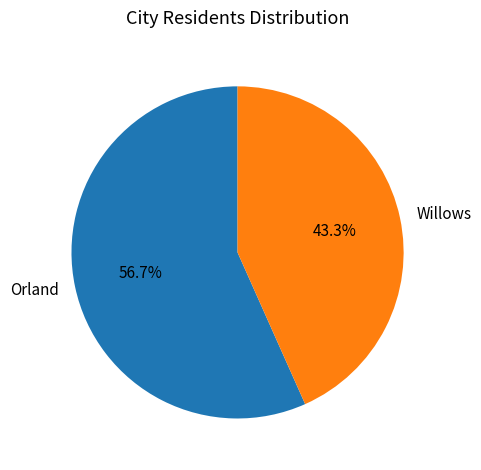

To the nearest percent, what portion does Orland represent?

57%